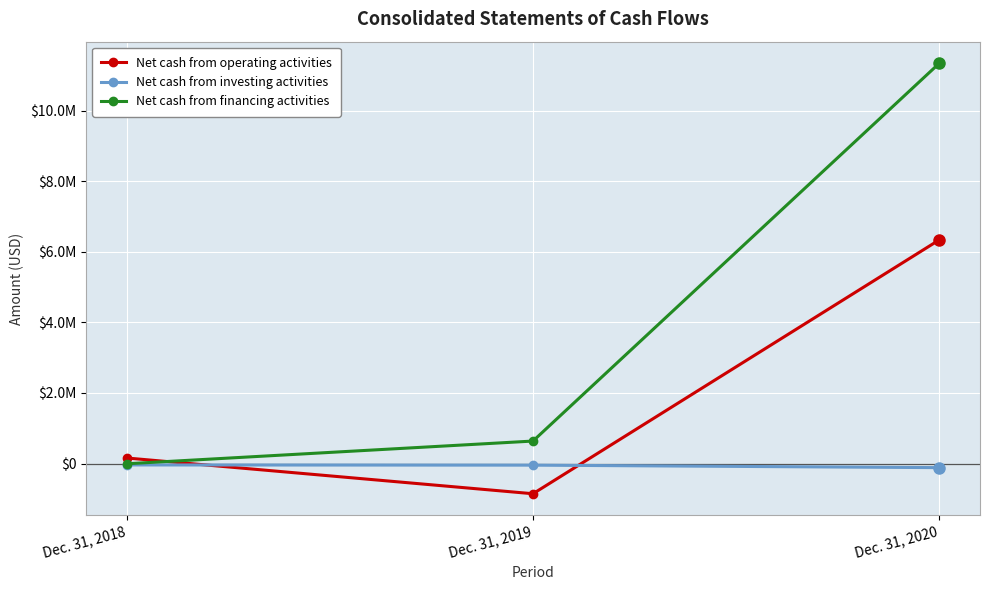

Is it true that Net cash from investing activities equals -116746 at Dec. 31, 2020?

True